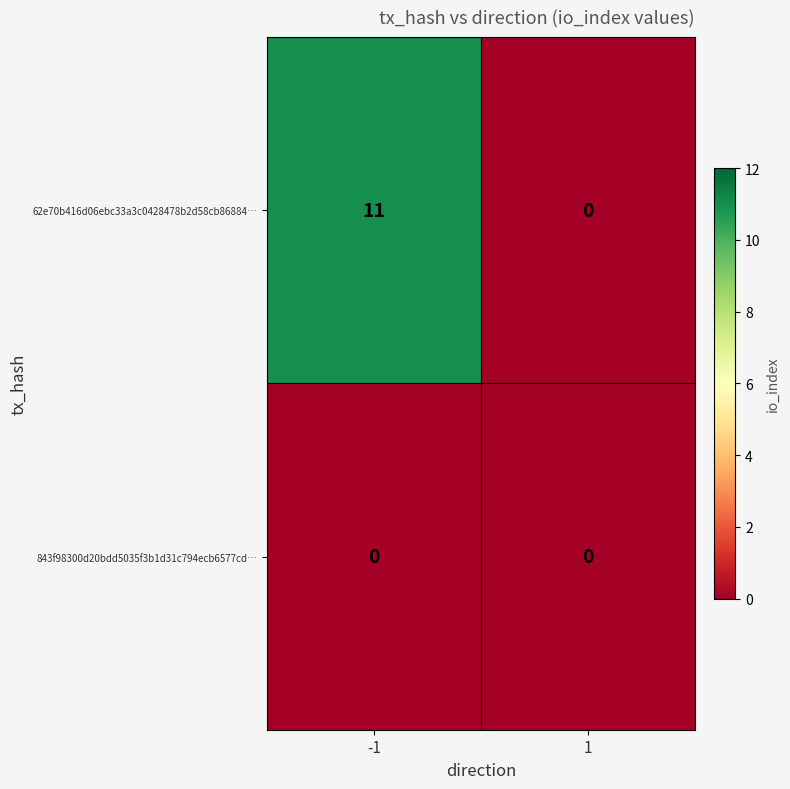

Reading left to right, list all the values displayed in this chart.

62e70b416d06ebc33a3c0428478b2d58cb86884…: 11	0
843f98300d20bdd5035f3b1d31c794ecb6577cd…: 0	0